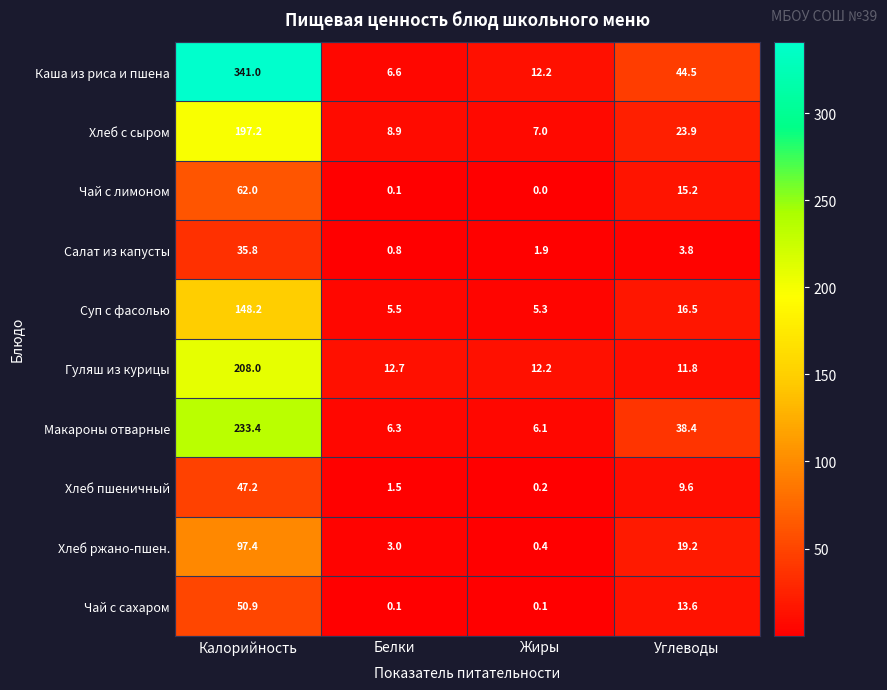

What is the difference between the Хлеб с сыром values at Белки and Жиры?

1.9